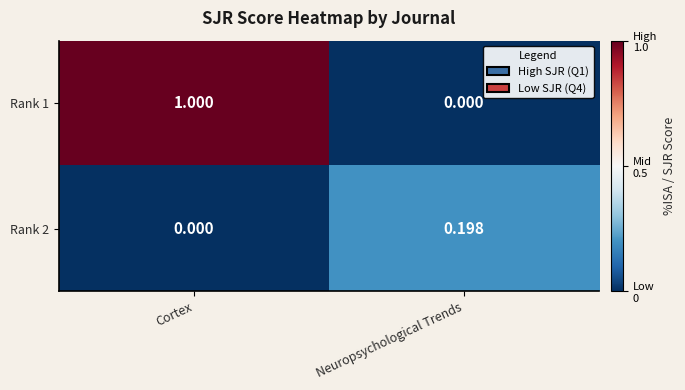

List the series in order of their peak value, lowest first.

Rank 2, Rank 1